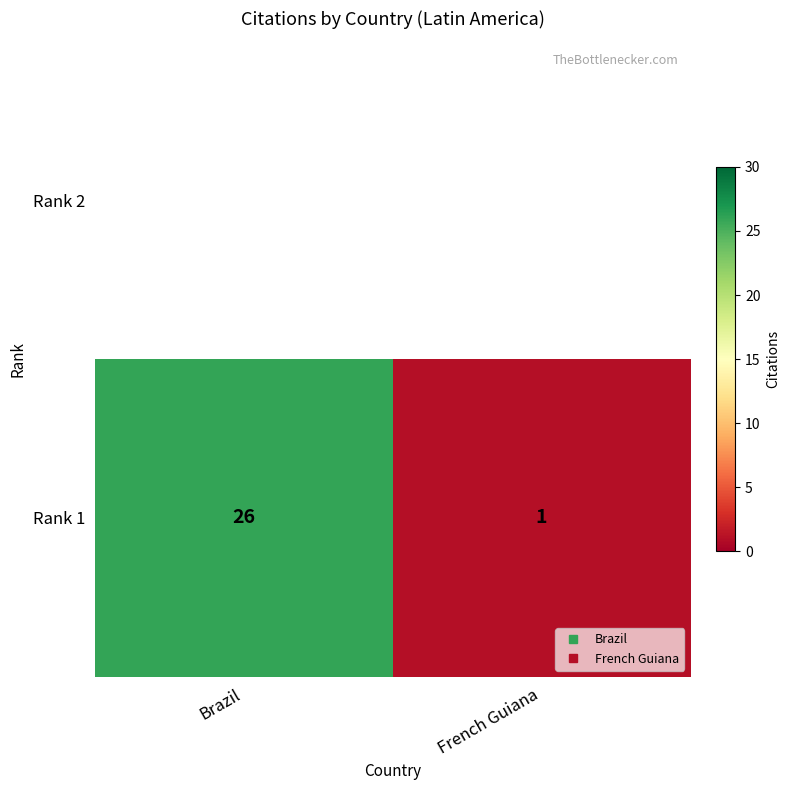

The value at French Guiana is 1. True or false?

True